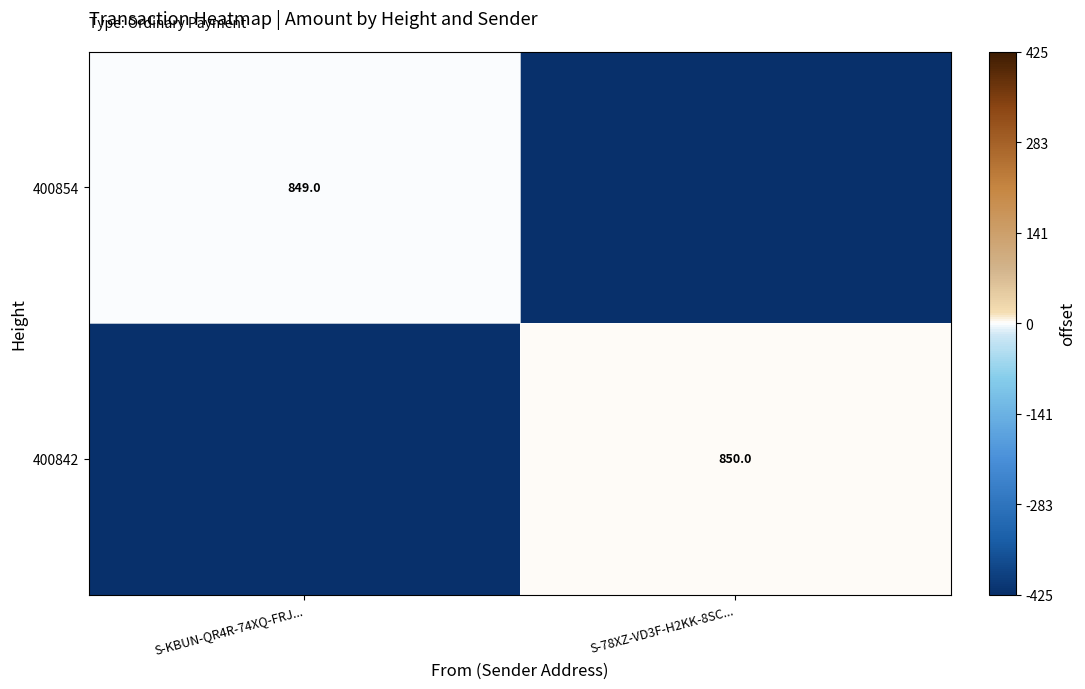

True or false: 400854 has a value of 508.9 at S-KBUN-QR4R-74XQ-FRJ....

False